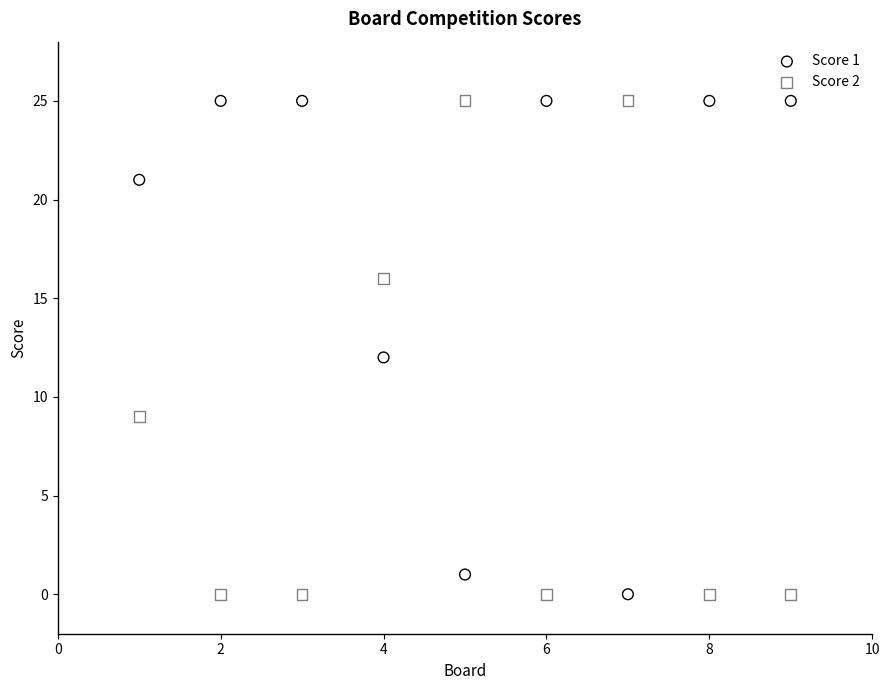

What is the X range (max minus min) for the scatter plot?

8